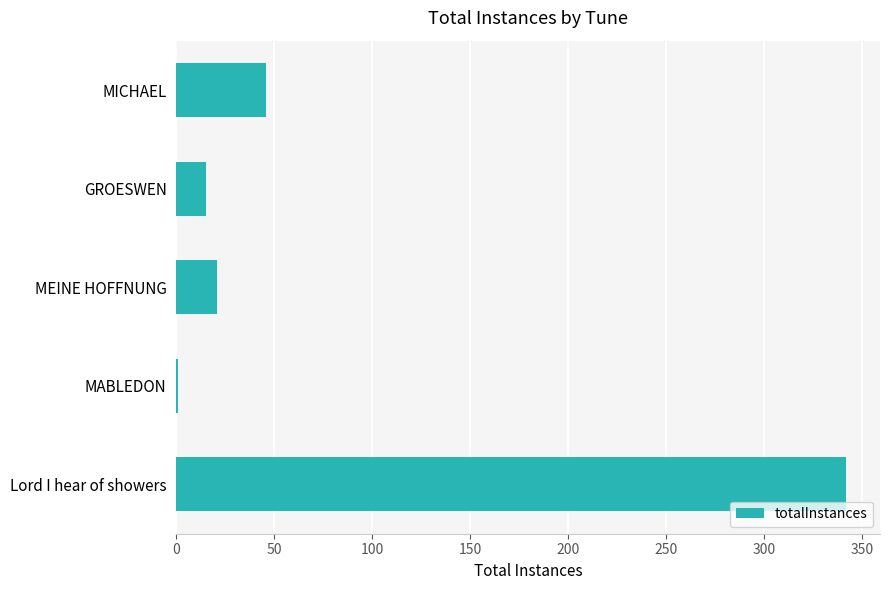

What is the maximum value shown in the chart?

342